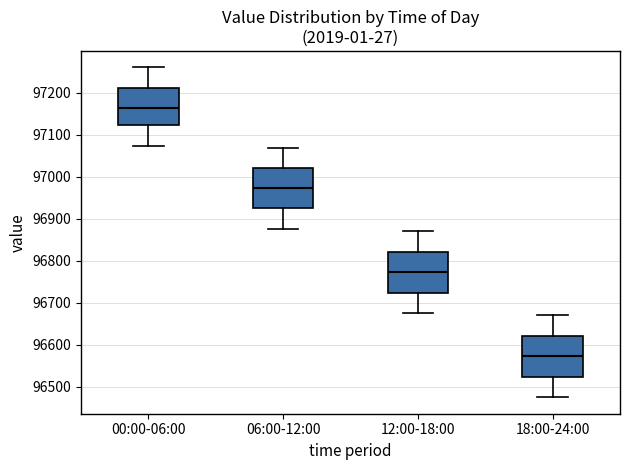

Where does the upper whisker of the box for 12:00-18:00 end on the y-axis? The values are not printed on the chart, so give them approximately, as read against the axis.

96870